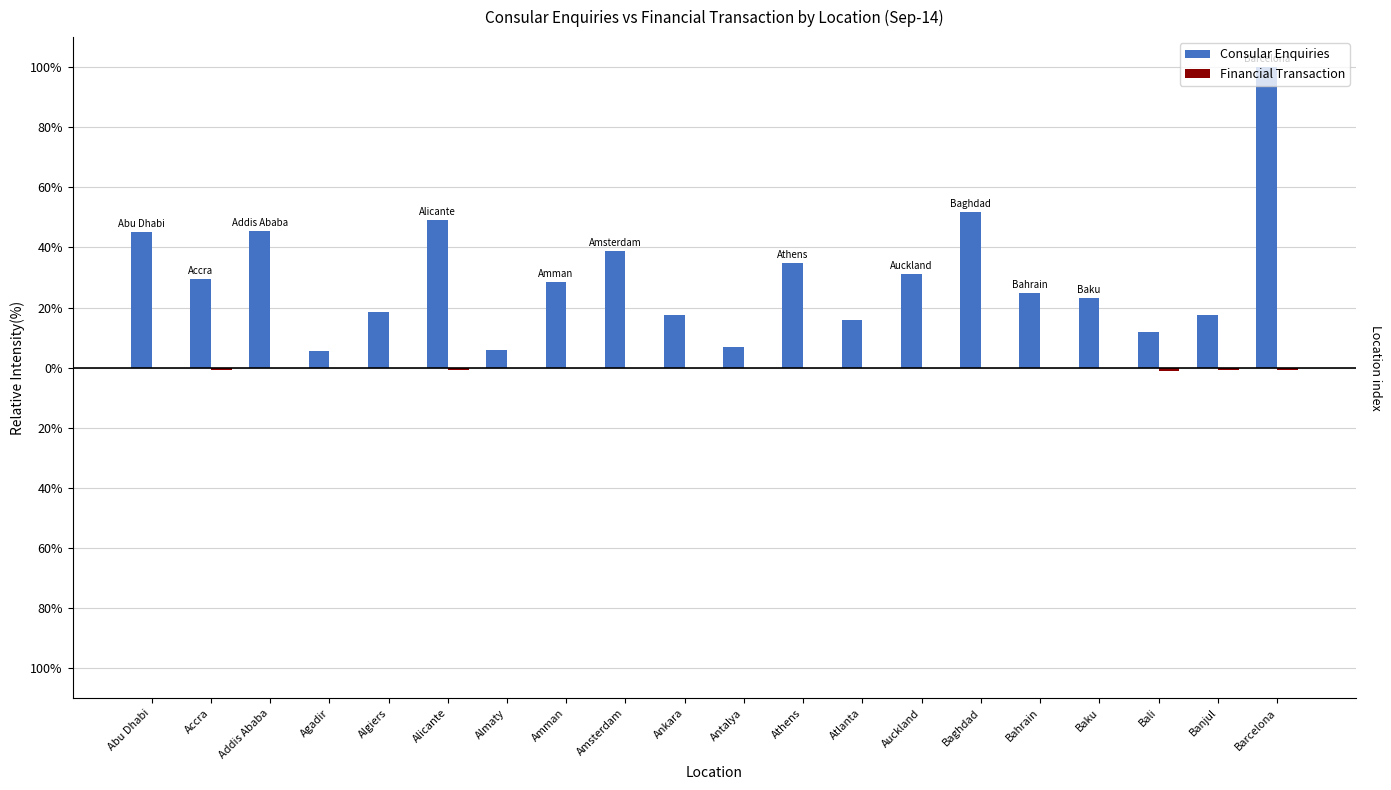

How many bars are there in total?

40